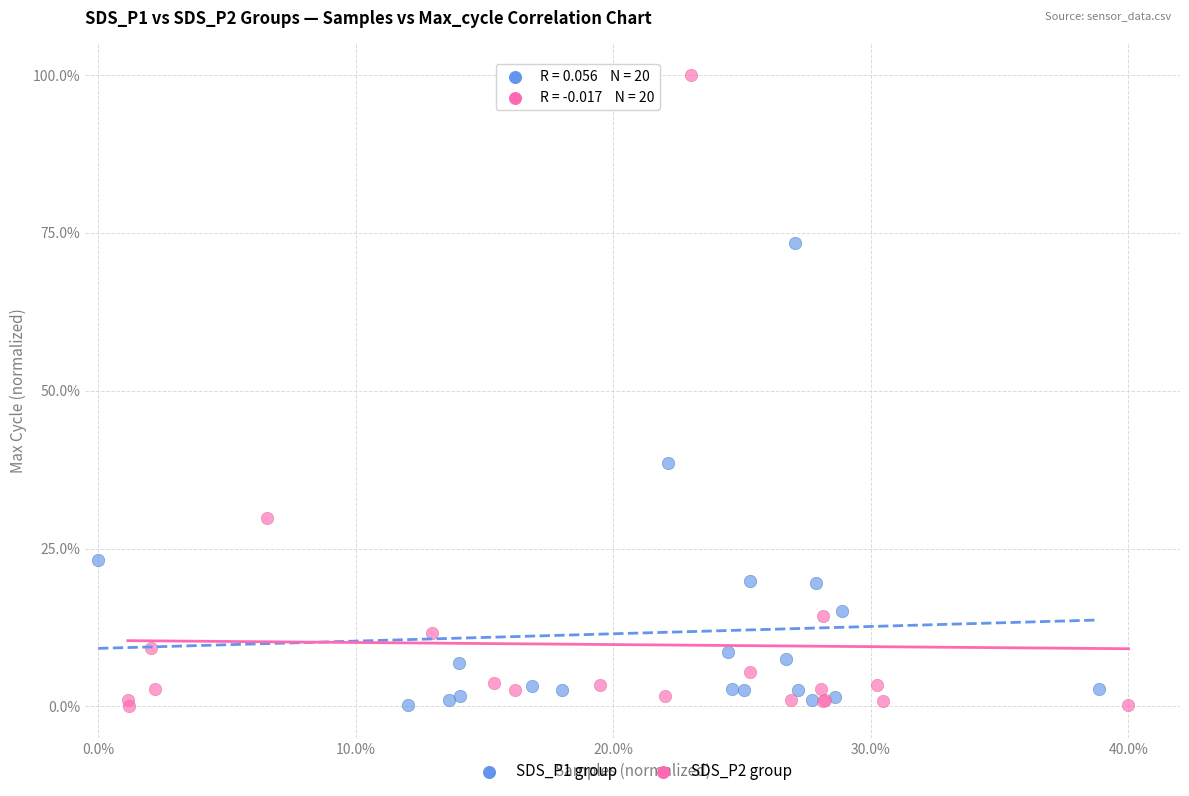

Which series contains the highest Y value?

SDS_P2 group